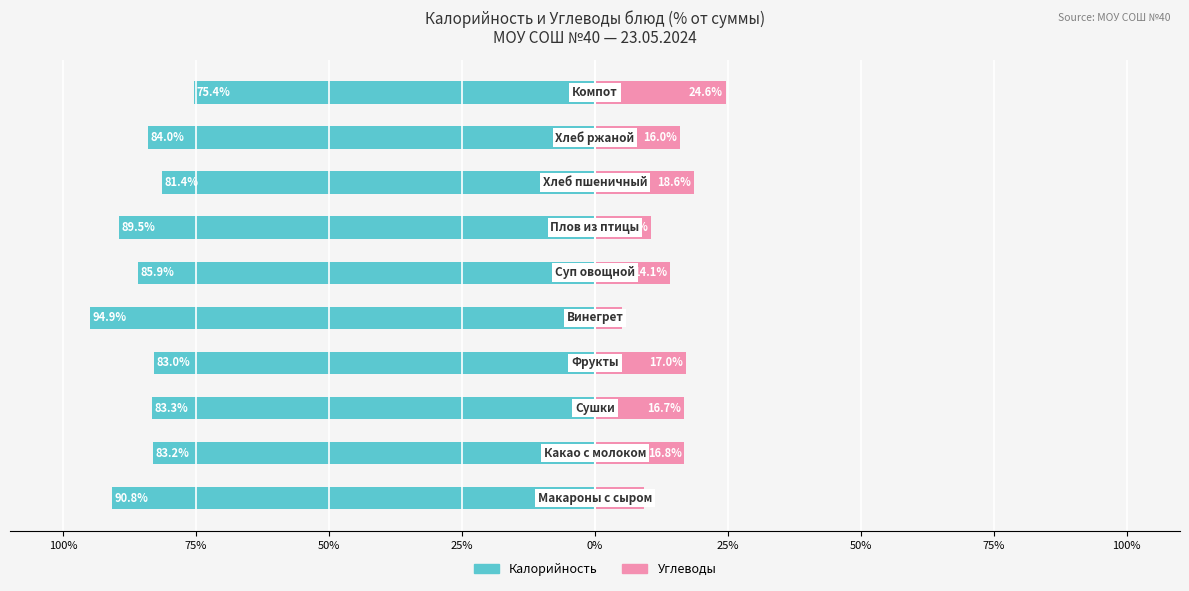

Is it true that Углеводы equals 6.9 at 100%?

False